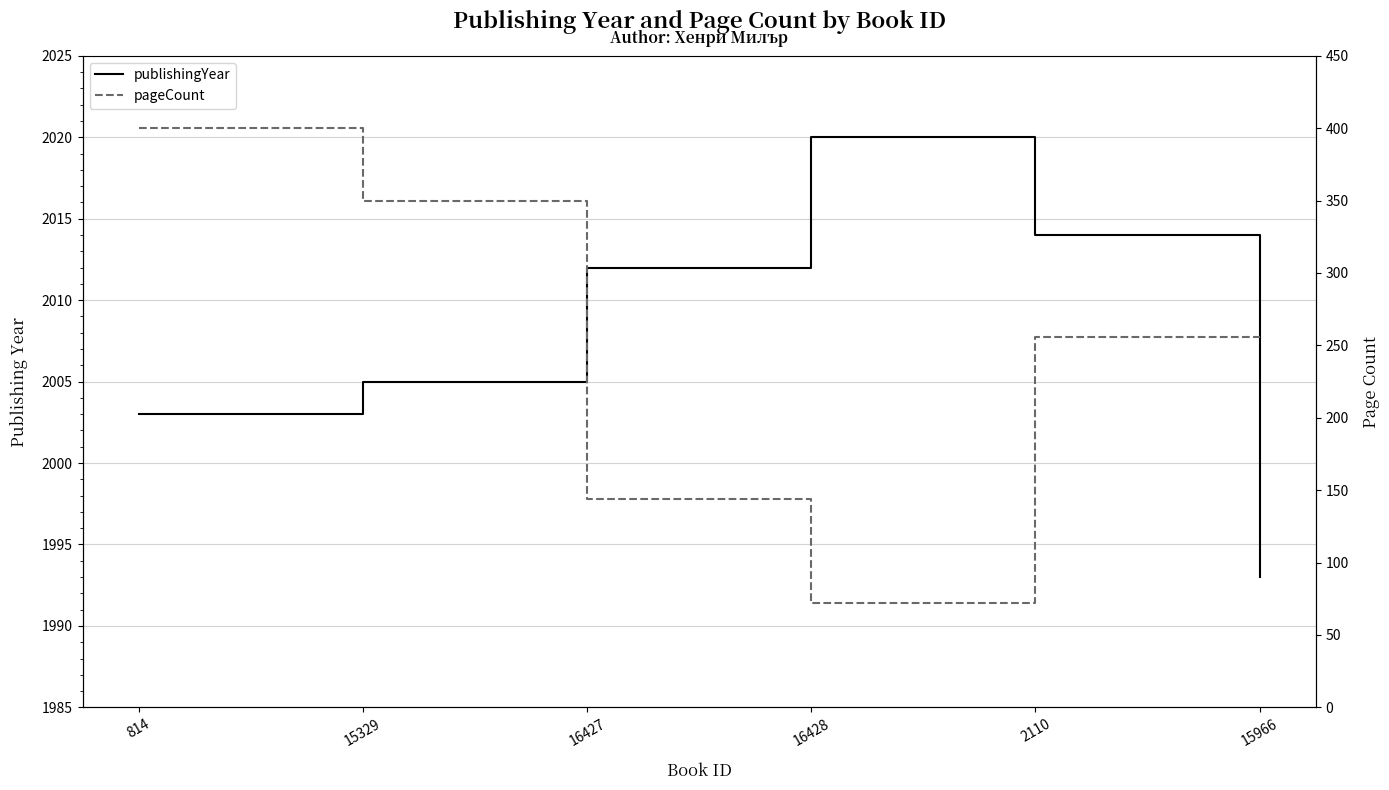

List the labels in order of publishingYear value, largest first.

16428, 2110, 16427, 15329, 814, 15966